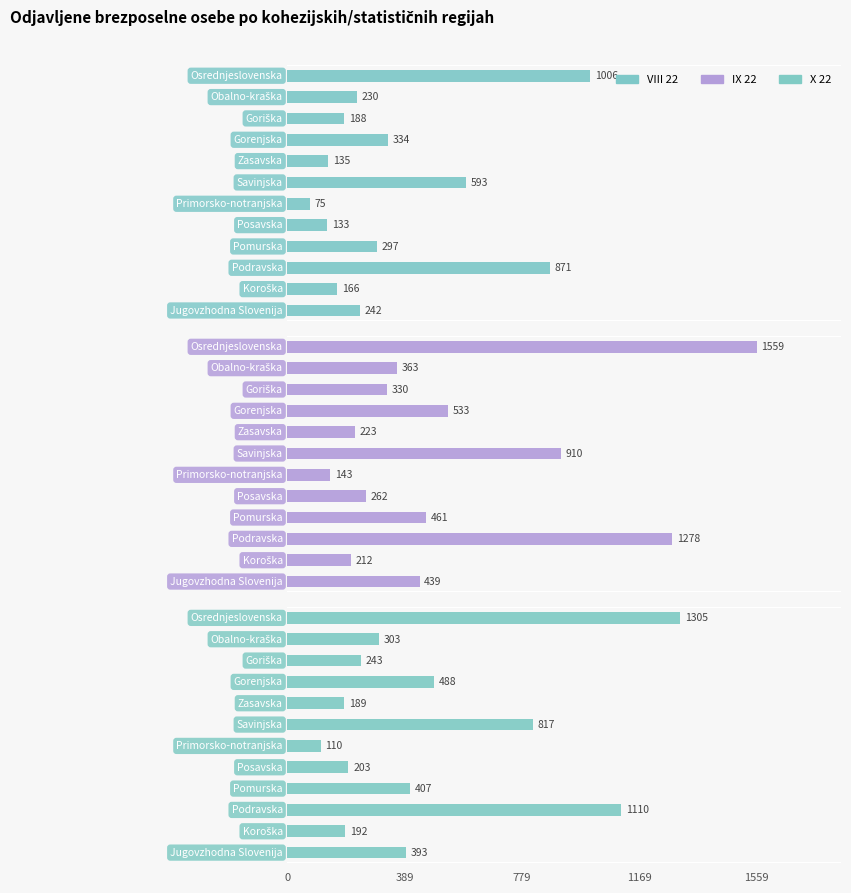

What is the difference between the maximum and minimum values in the IX 22 series?

1416